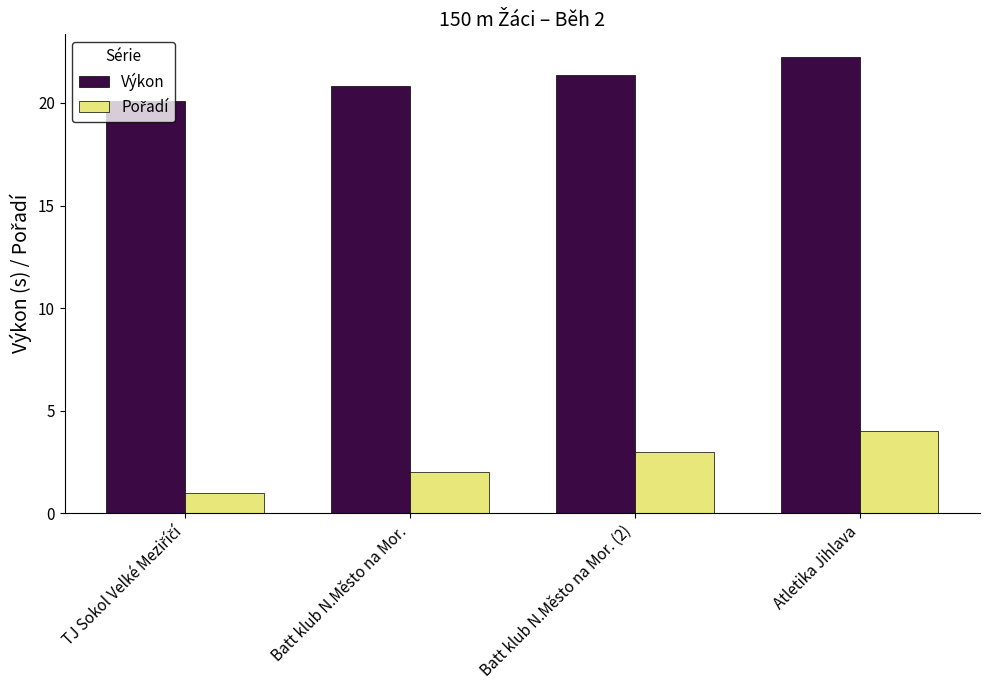

What is the minimum value for Výkon?

20.1